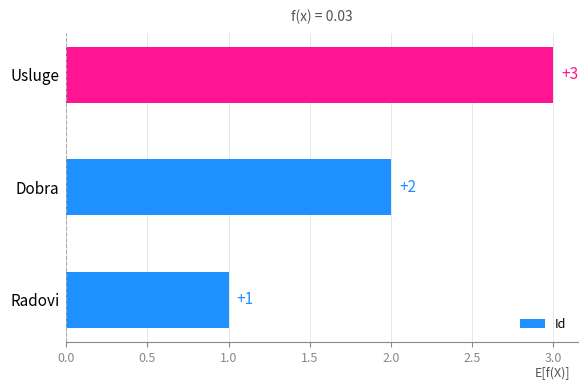

At which label is the value closest to 2?

Dobra